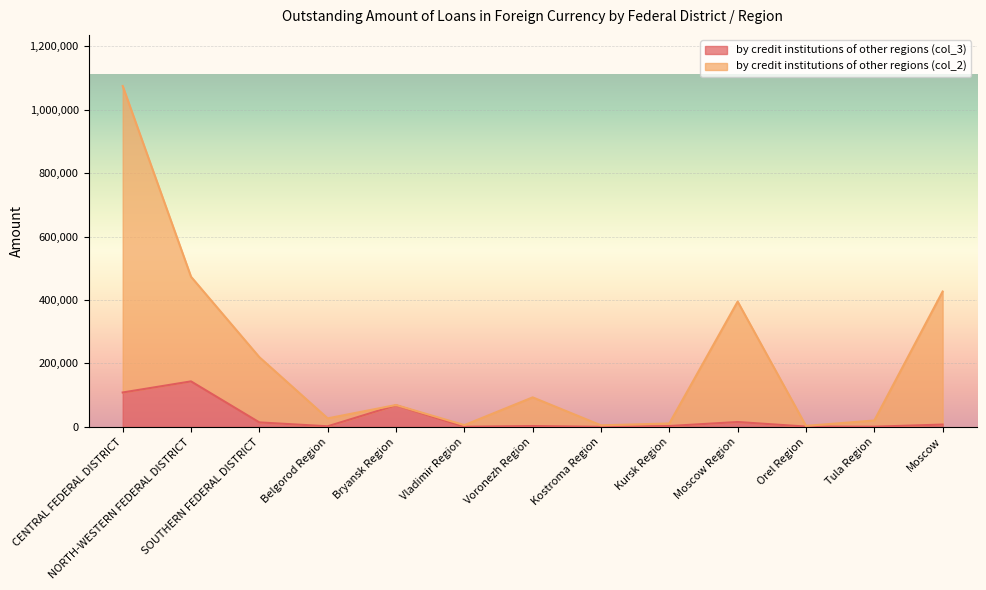

List the labels in order of by credit institutions of other regions (col_2) value, largest first.

CENTRAL FEDERAL DISTRICT, NORTH-WESTERN FEDERAL DISTRICT, Moscow, Moscow Region, SOUTHERN FEDERAL DISTRICT, Voronezh Region, Bryansk Region, Belgorod Region, Tula Region, Kursk Region, Vladimir Region, Kostroma Region, Orel Region